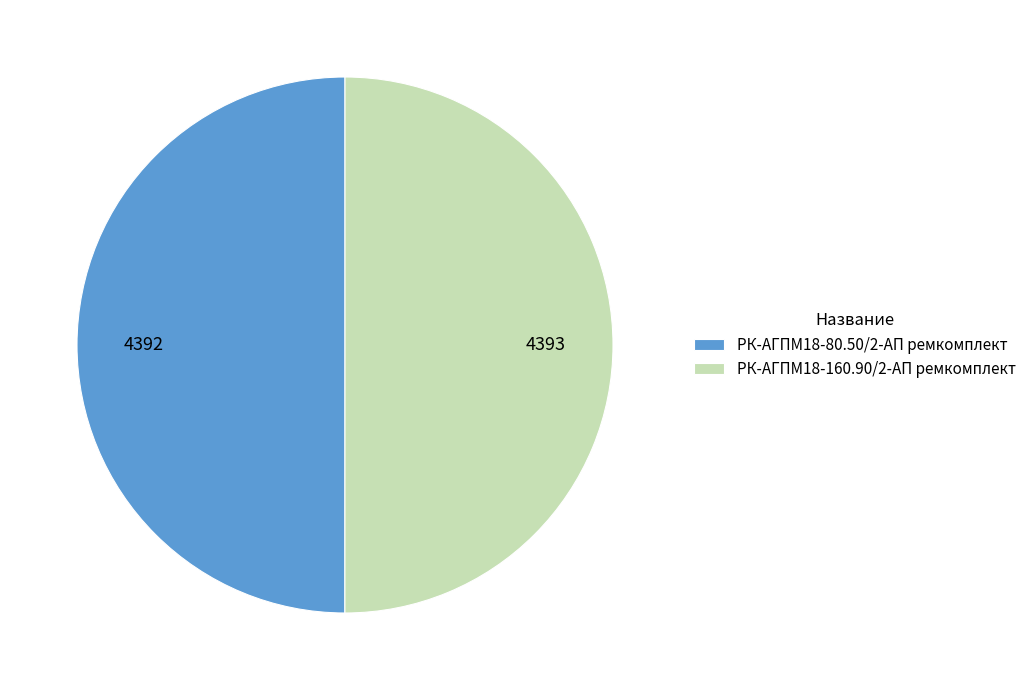

What is the ratio of the value at РК-АГПМ18-80.50/2-АП ремкомплект to the value at РК-АГПМ18-160.90/2-АП ремкомплект?

1.0